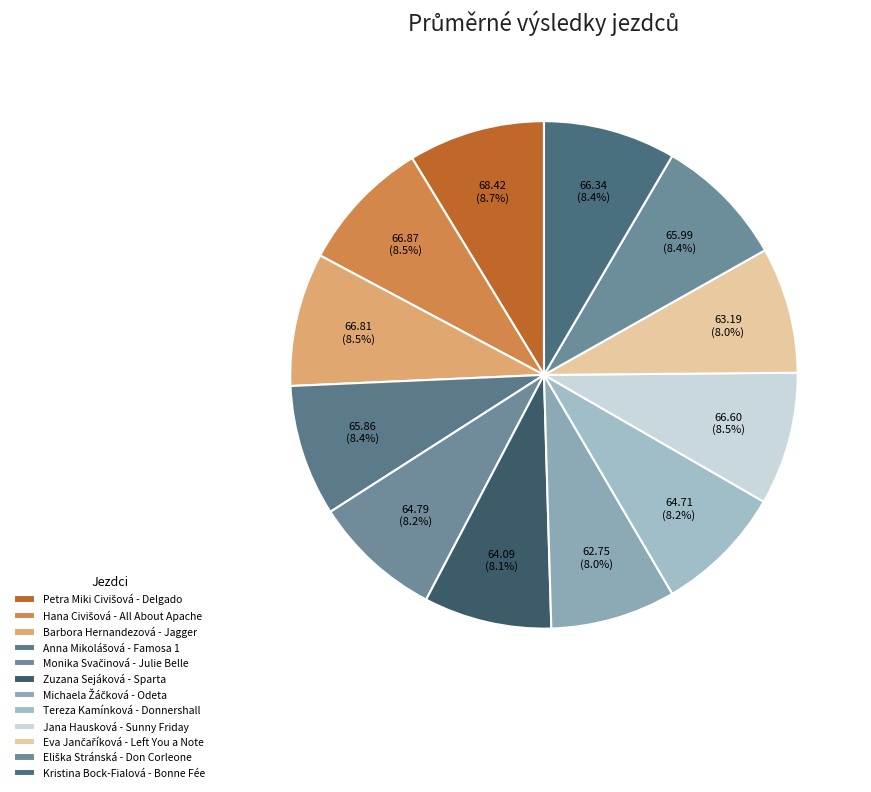

Count the number of slices in the pie.

12